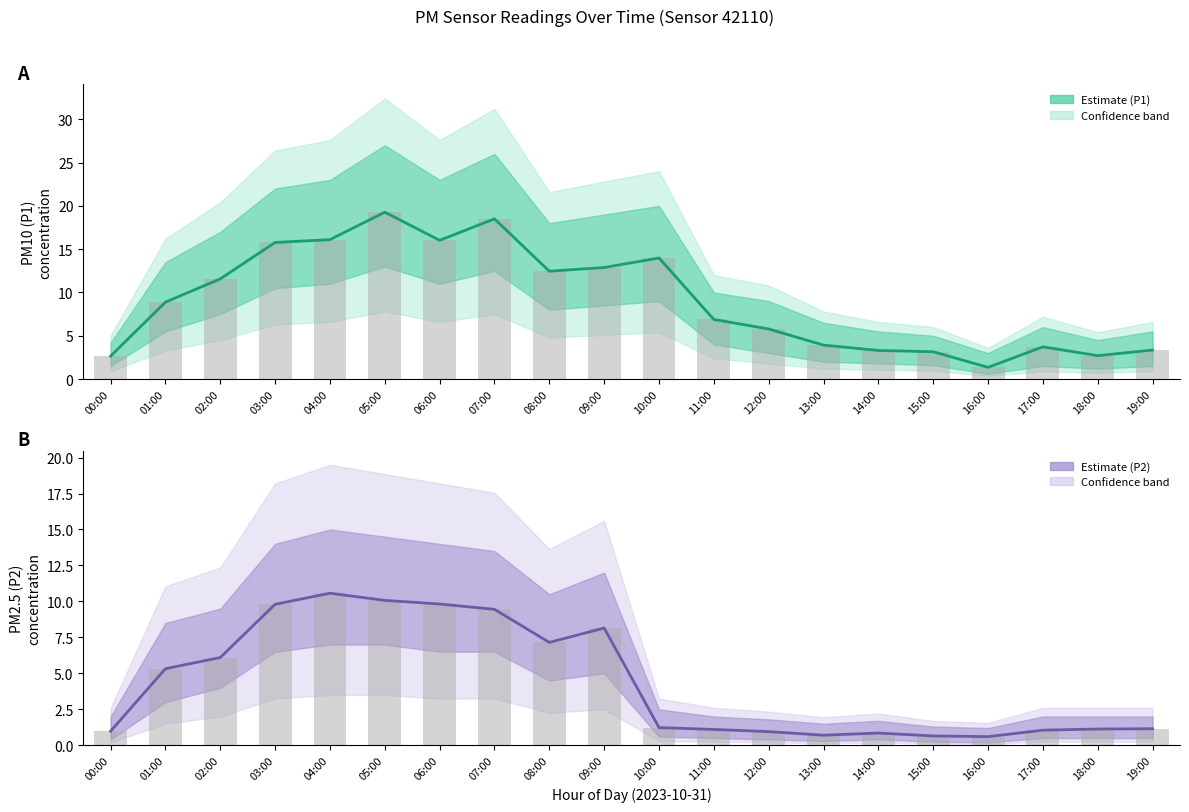

What is the lowest value of the P2 Estimate series?

0.6